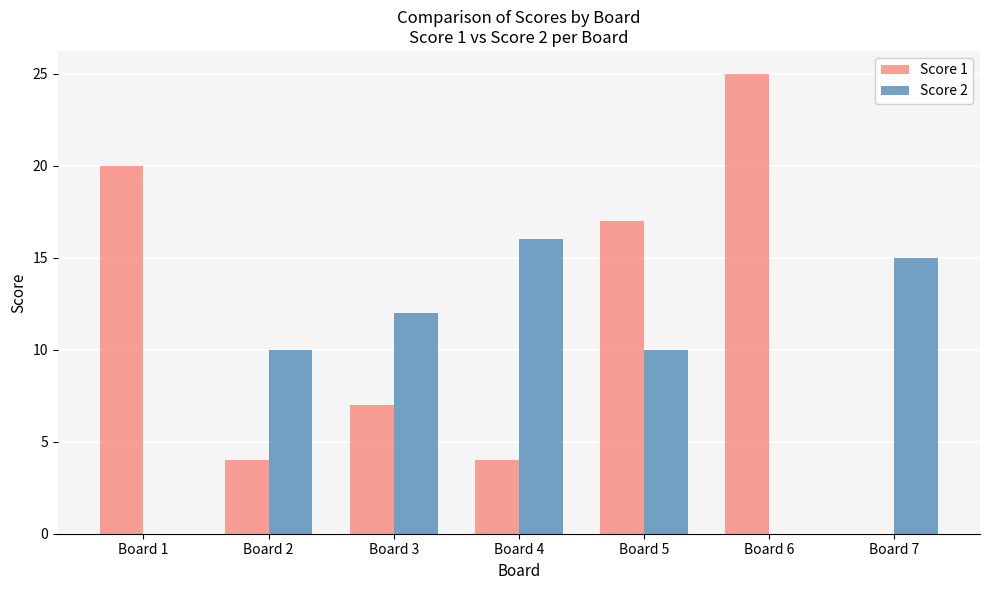

Does the chart contain stacked bars?

No